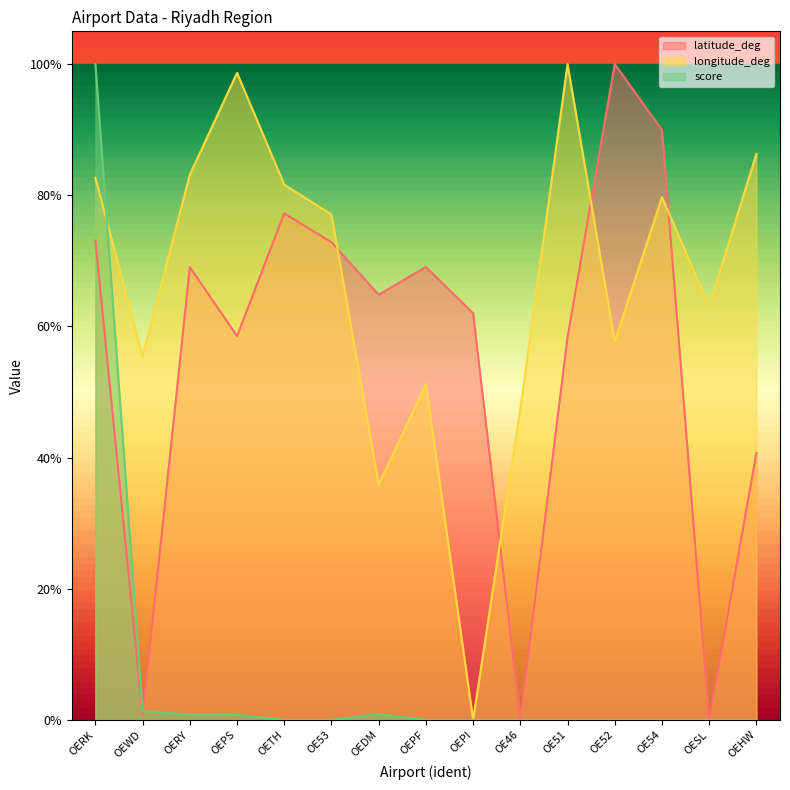

What is the label of the 10th point from the right?

OE53